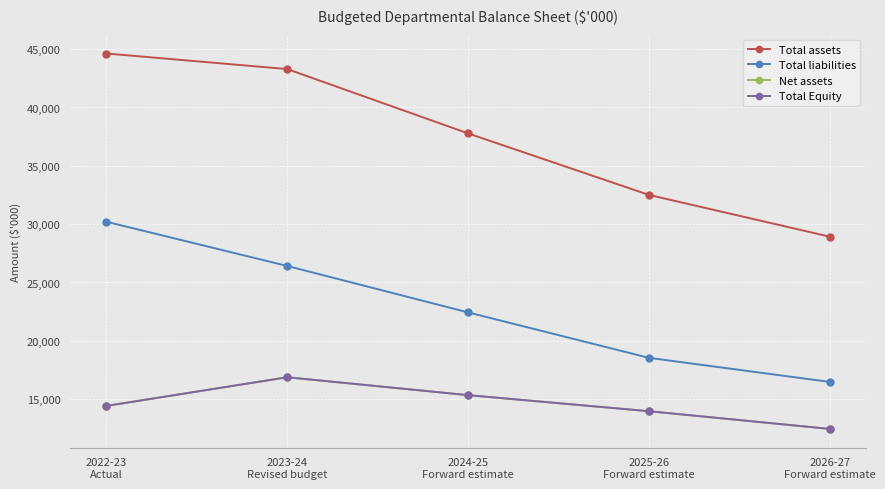

The Net assets series shows 12449 at 2026-27
Forward estimate. True or false?

True